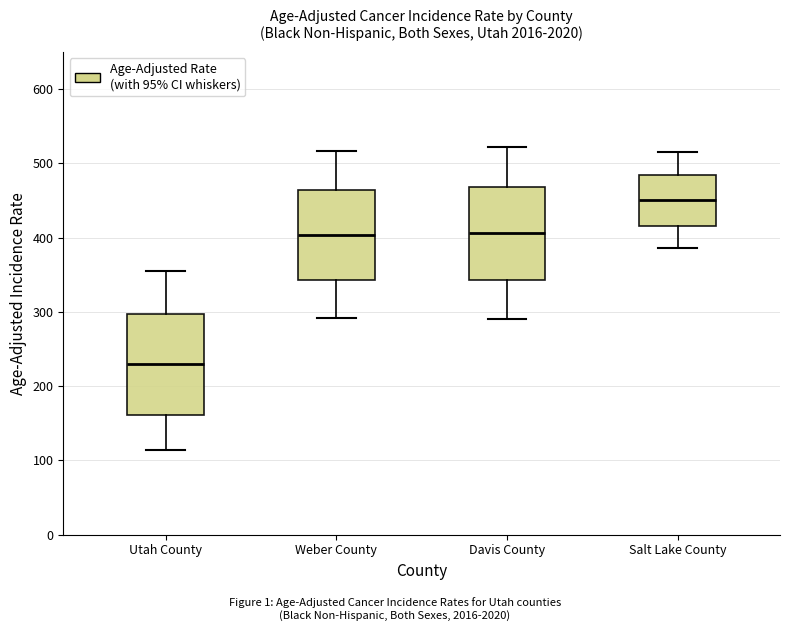

Reading left to right, read every box against the y-axis: the position of its median line, the range the box covers, and the ends of its whiskers. The values are not printed on the chart, so give them approximately, as read against the axis.

Utah County: median 230, box 160 to 300, whiskers 110 to 360
Weber County: median 400, box 340 to 460, whiskers 290 to 520
Davis County: median 410, box 340 to 470, whiskers 290 to 520
Salt Lake County: median 450, box 420 to 480, whiskers 390 to 520